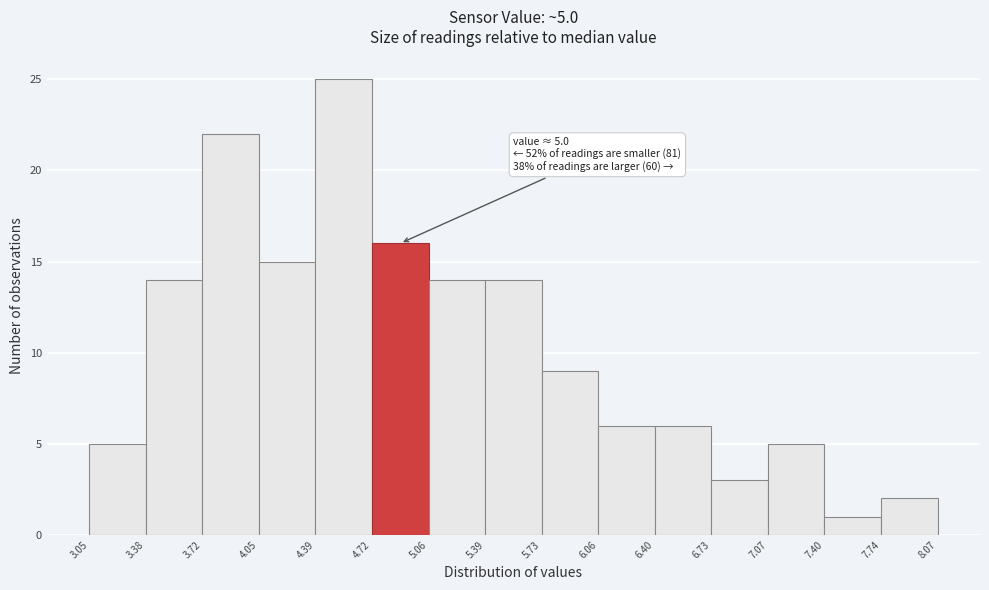

Over which range of the x-axis is the bar tallest?

4.39 to 4.72